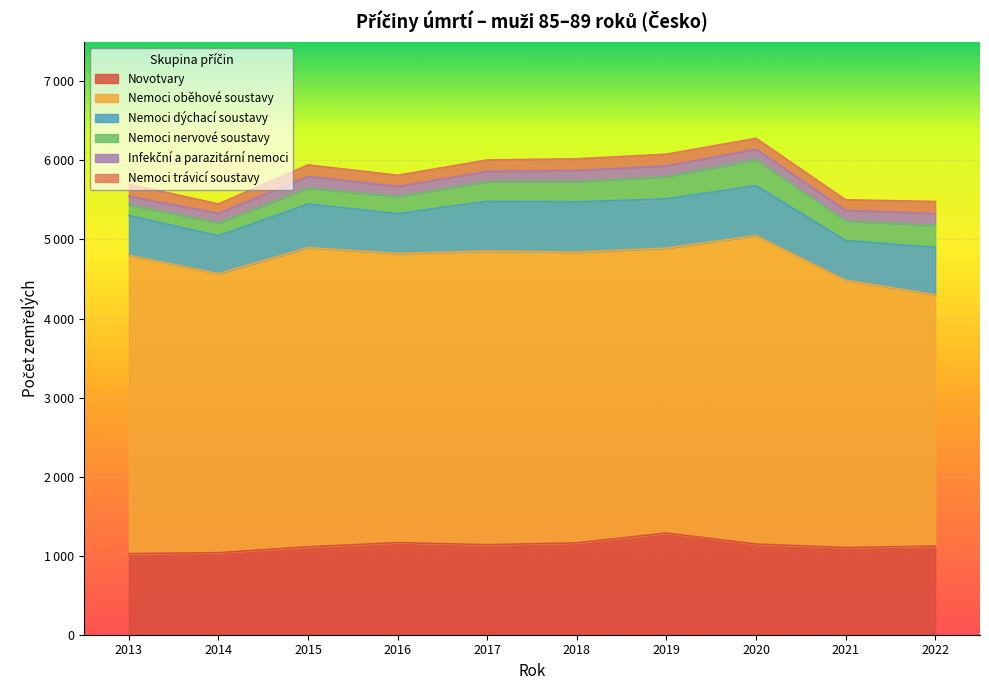

Which category has the highest value across all series?

2020